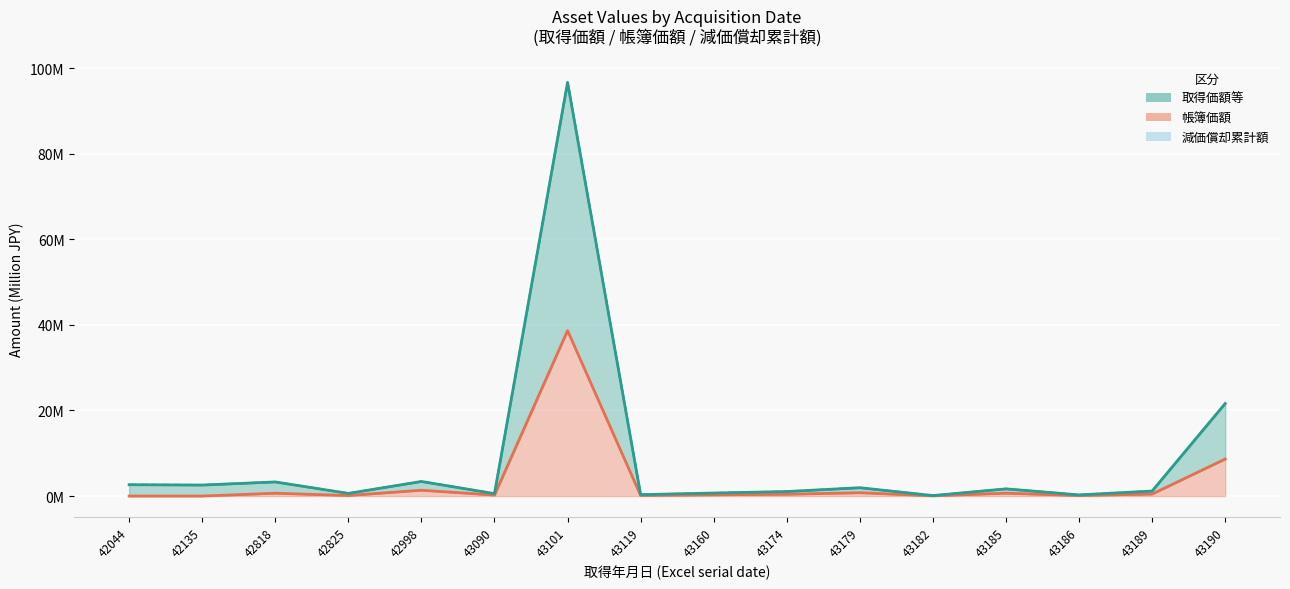

Rank the categories by value from highest to lowest.

43101, 43190, 42998, 42818, 42044, 42135, 43179, 43185, 43189, 43174, 43160, 42825, 43090, 43119, 43186, 43182